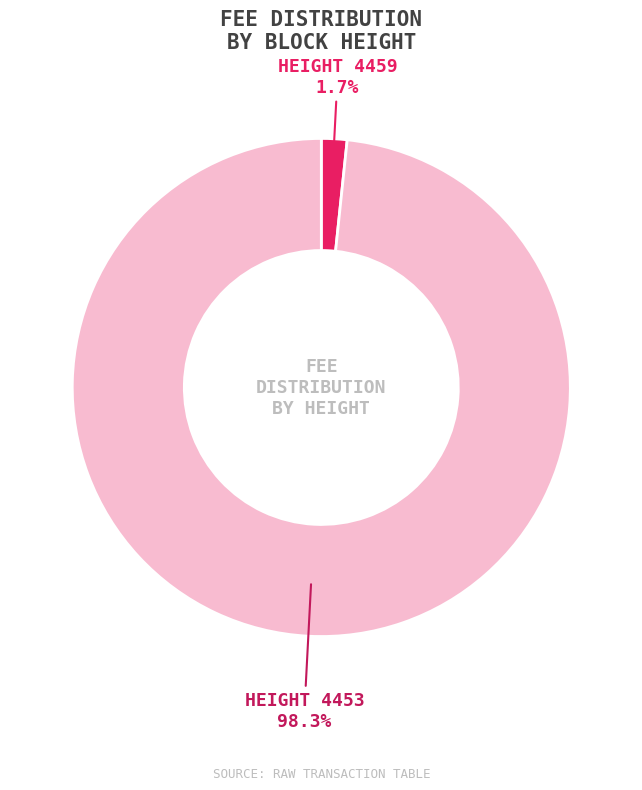

Is there any slice that represents more than half of the pie?

Yes